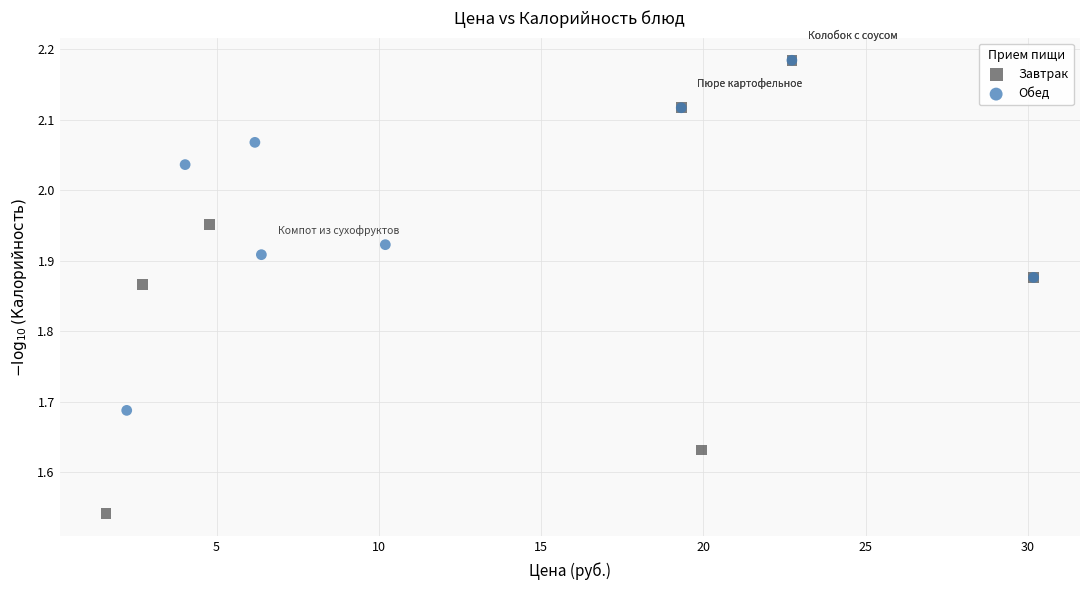

Which series has the widest spread of Y values?

Завтрак